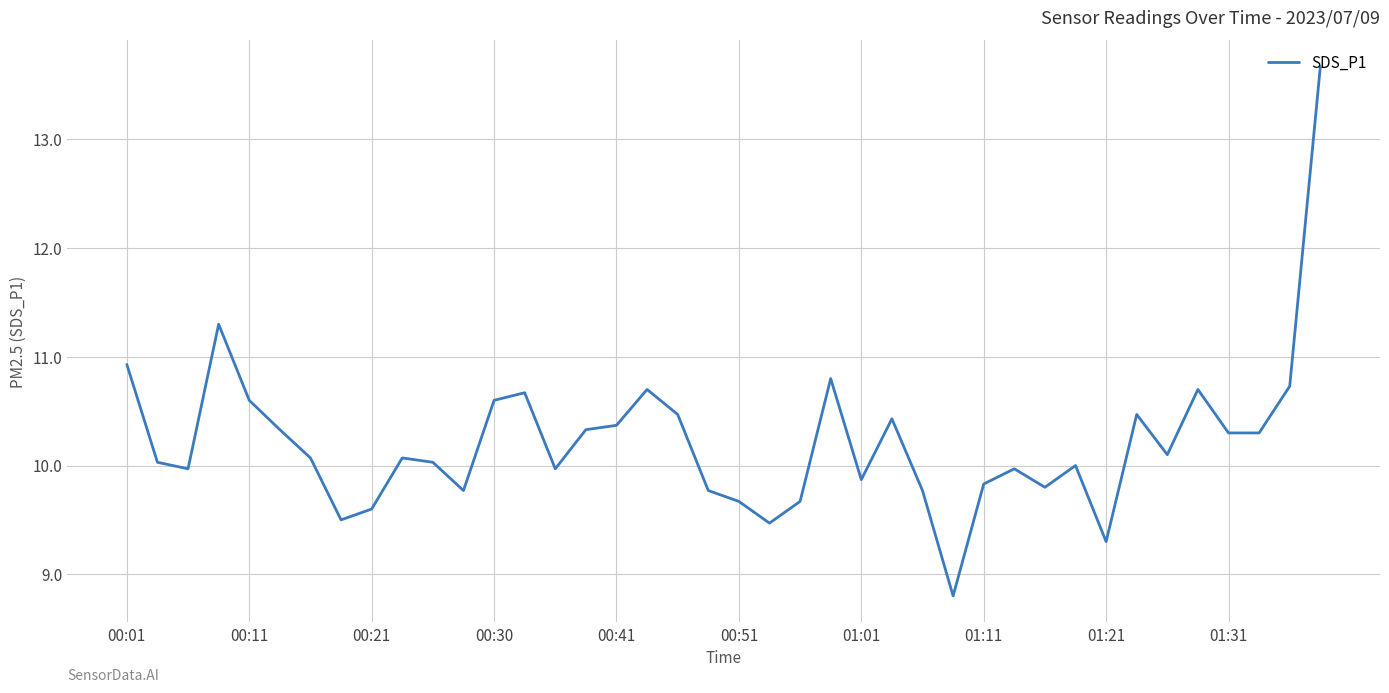

What is the difference between the maximum and minimum values?

4.9